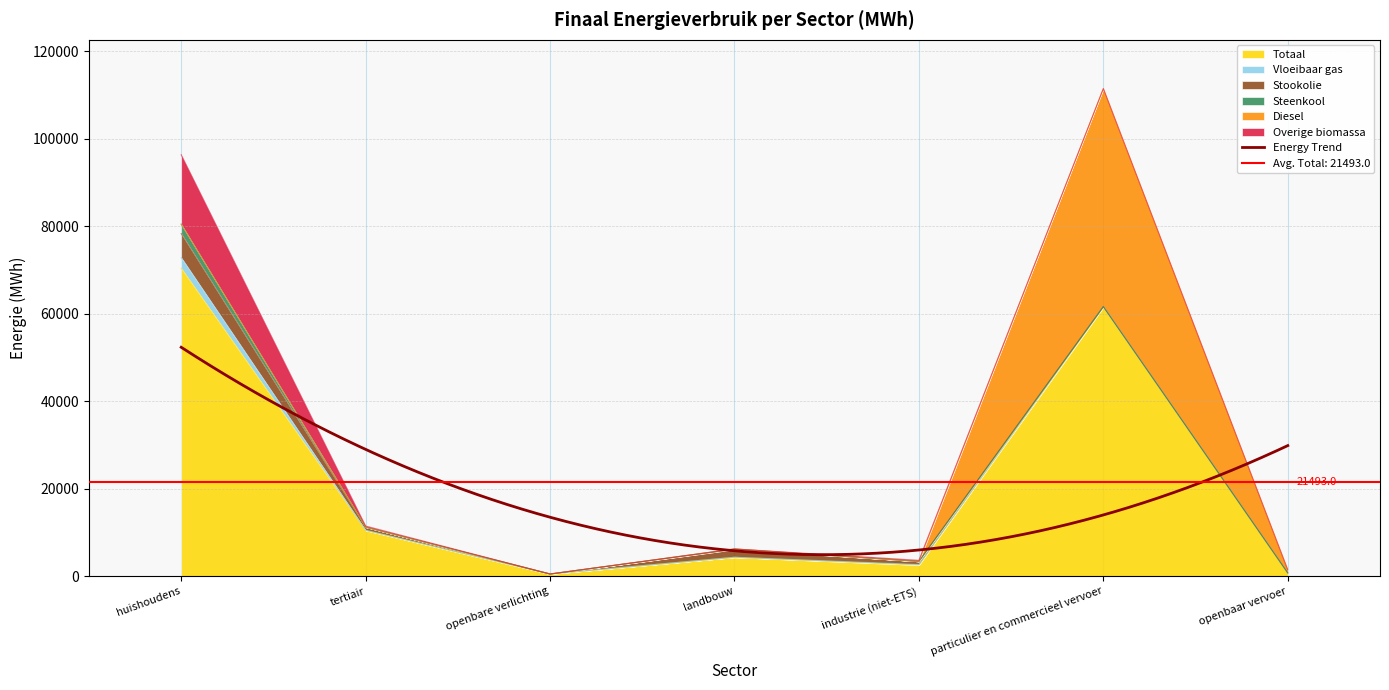

At which label is Stookolie closest to 2753?

landbouw